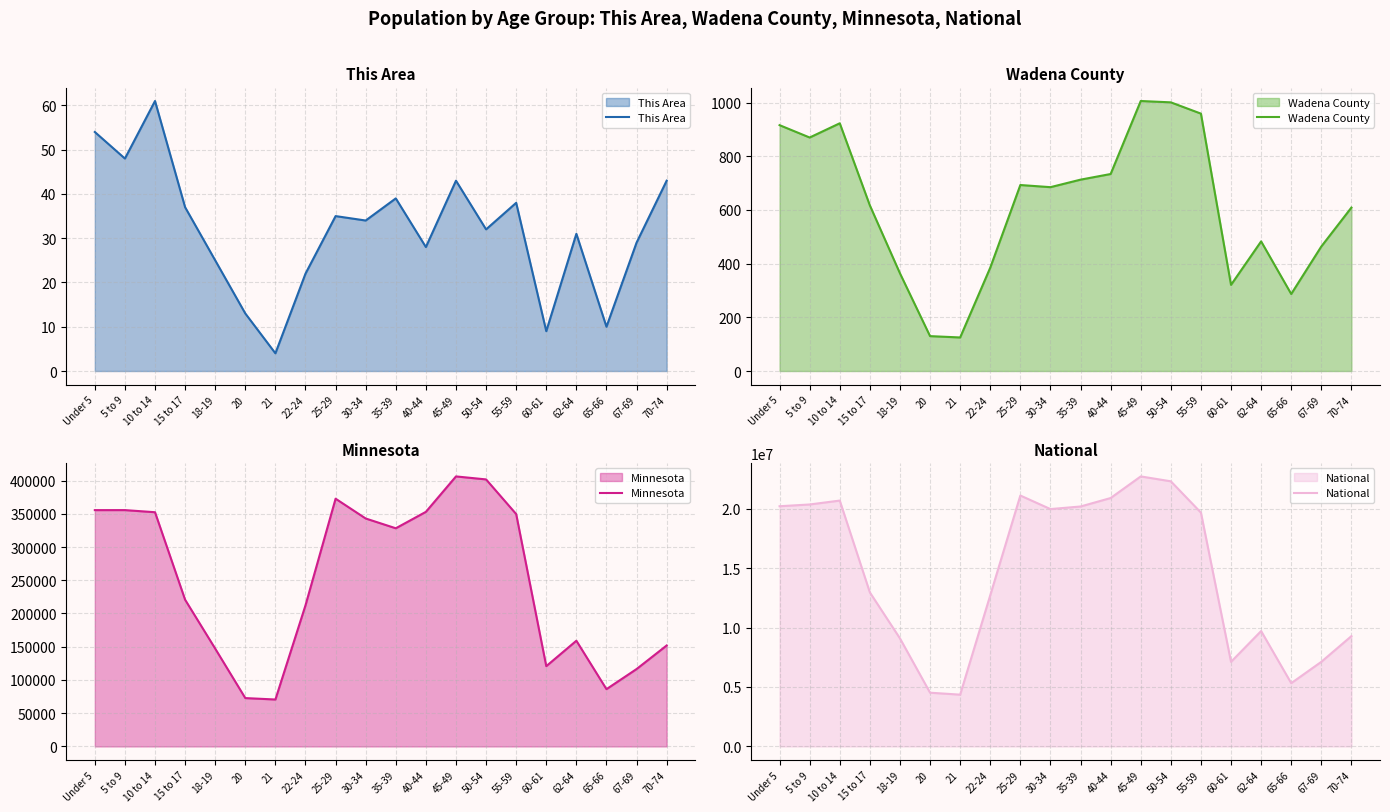

What is the difference between the maximum and second lowest values in the This Area series?

52